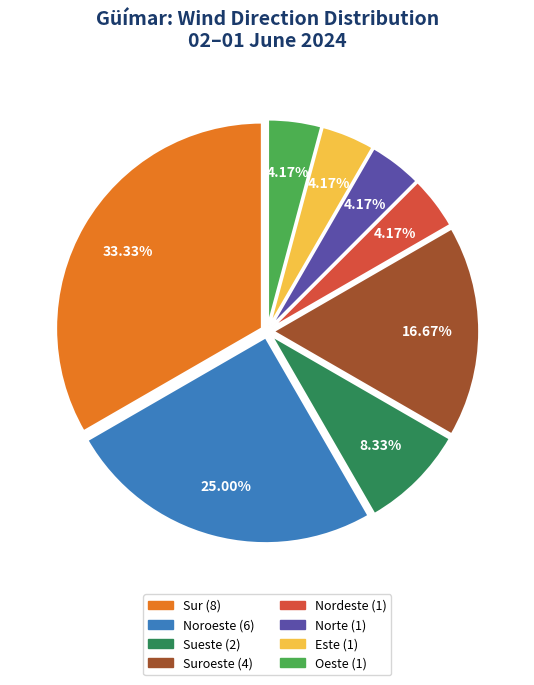

Does any single category account for the majority?

No